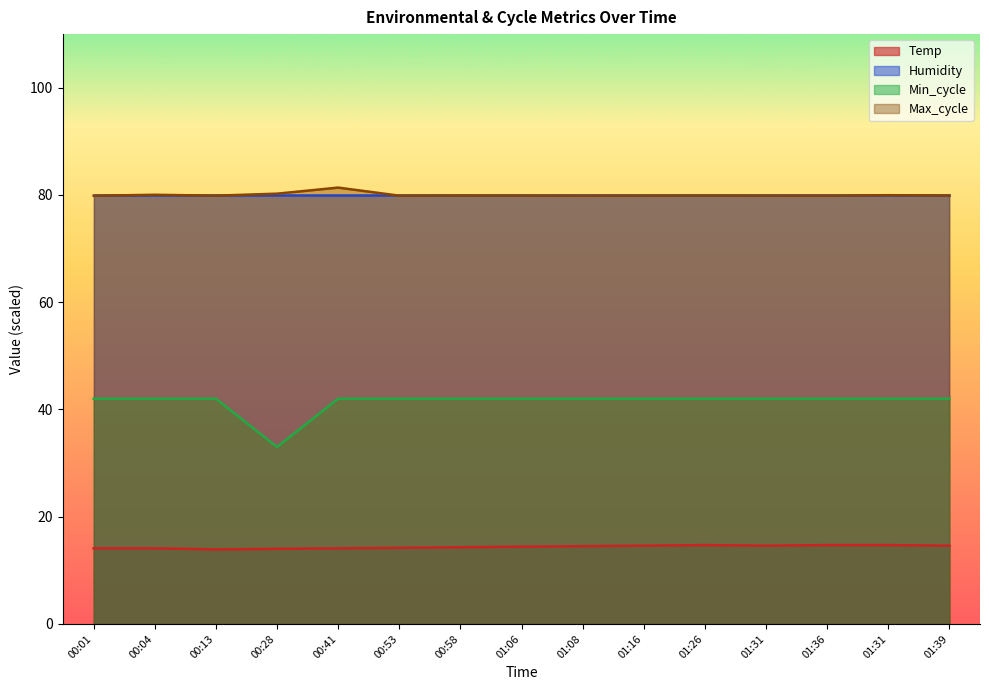

At which category does Temp reach its first local peak?

01:26